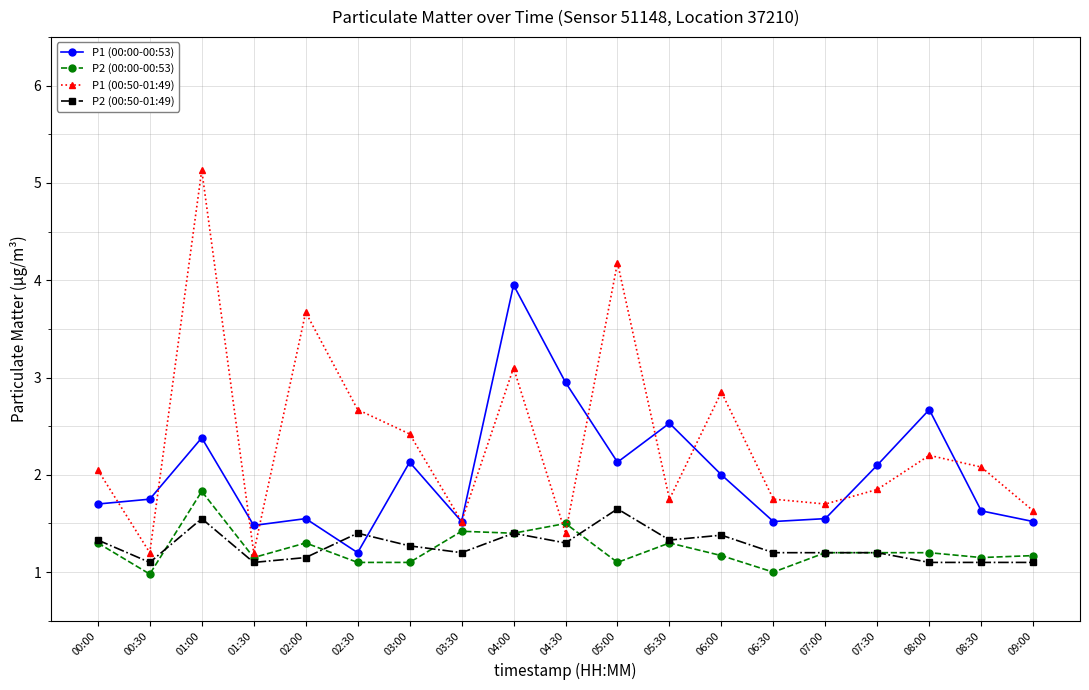

Which series changed the most between 03:30 and 06:00?

P1 (00:50-01:49)